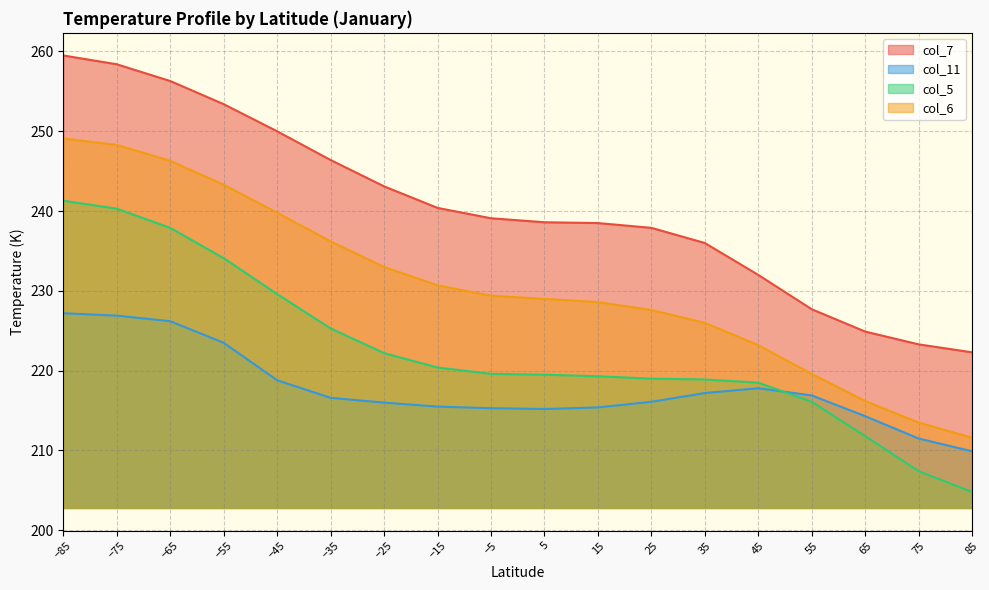

What is the average value of the col_11 line series?

217.8